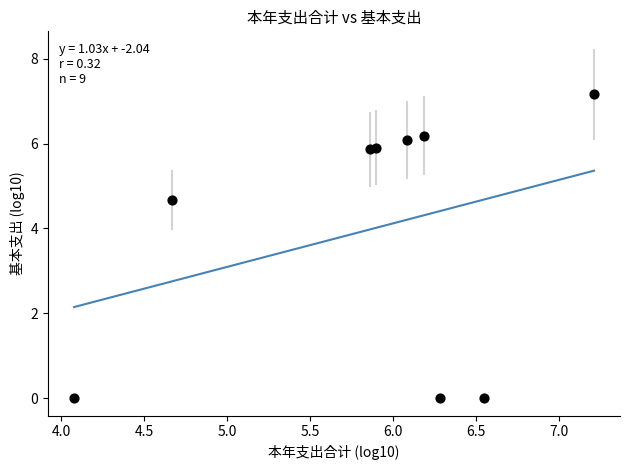

What is the range of Y values (max minus min)?

7.2